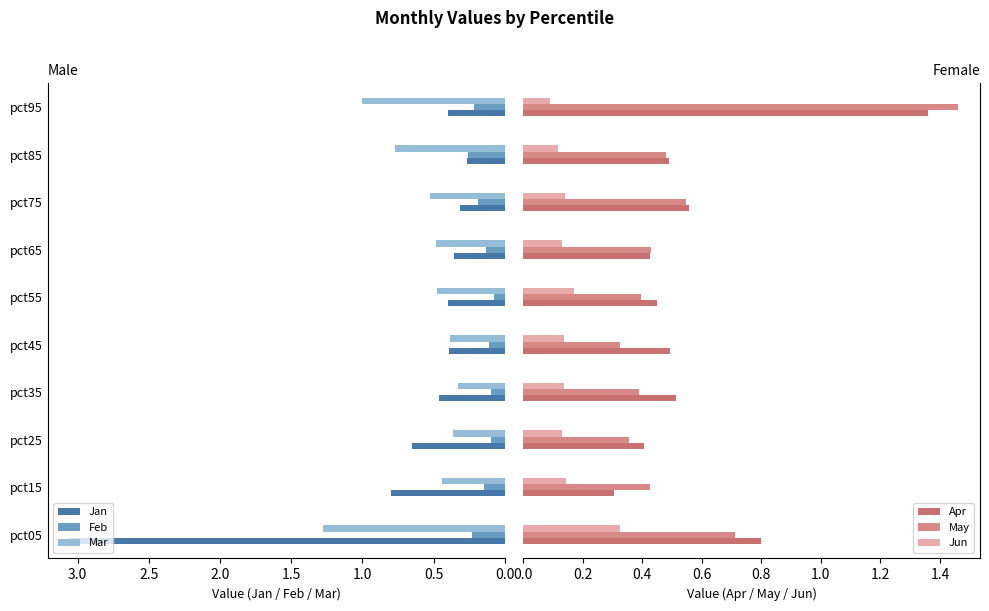

What value does the Mar series have at pct85?

0.8